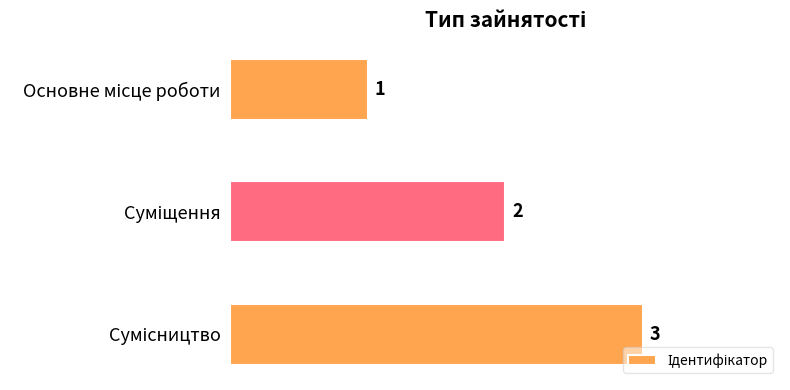

What is the value of the 2nd bar from the top?

2